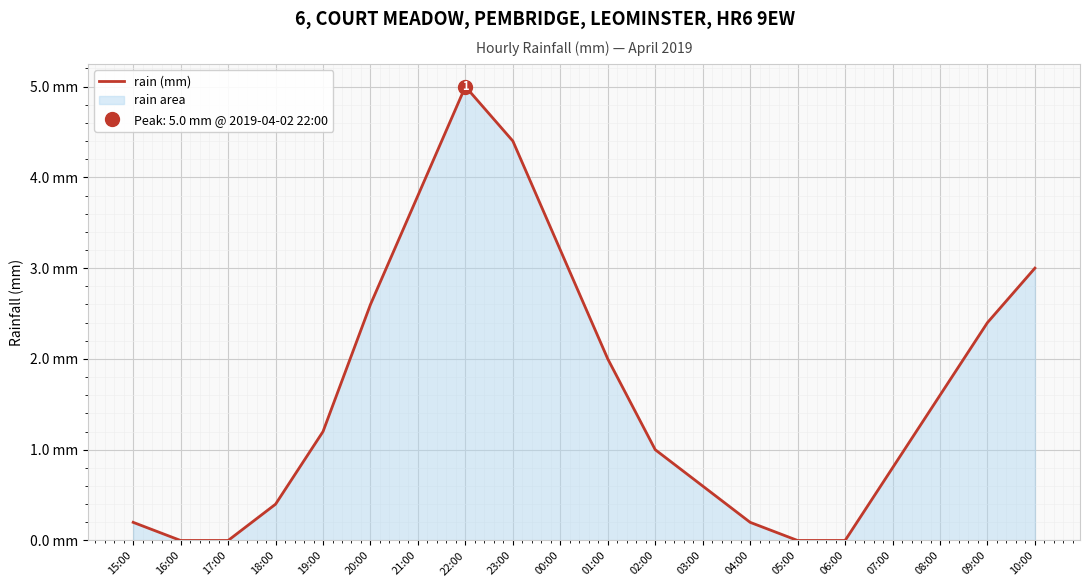

How many distinct data groups are displayed?

1